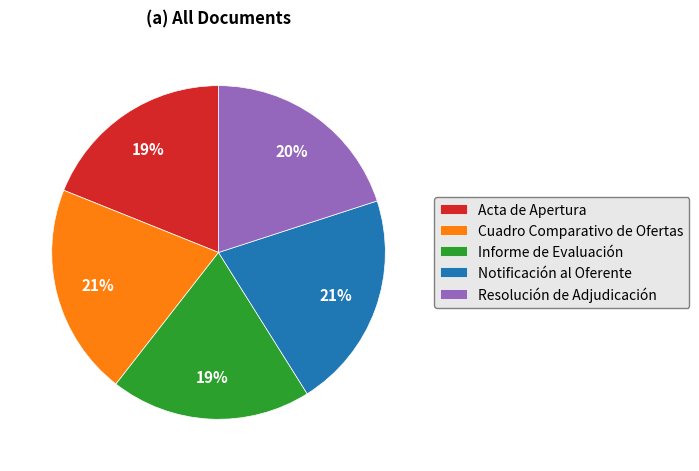

How many slices are in this pie chart?

5